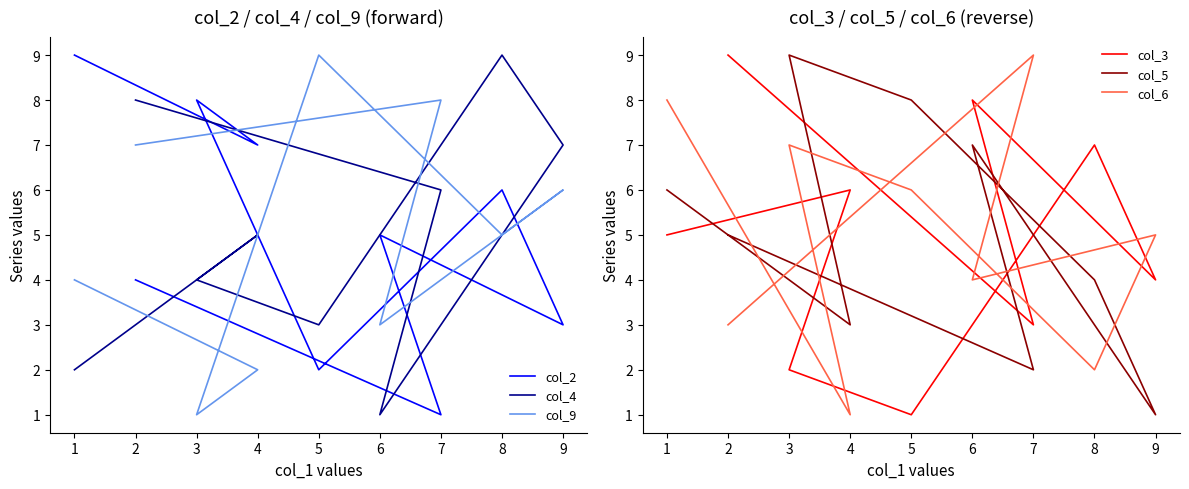

What is the minimum value for col_6?

1